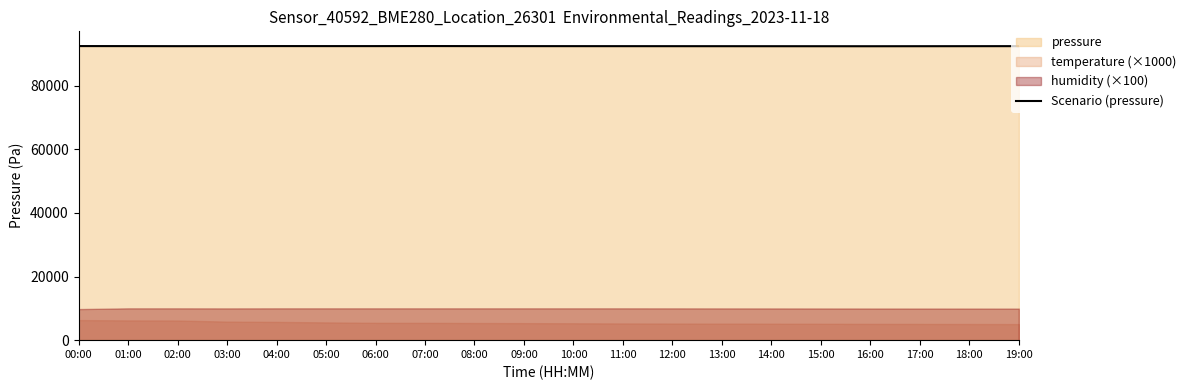

Reading right to left, what are all the values shown in this chart?

92390.0	92380.0	92370.0	92360.0	92365.0	92370.0	92375.0	92380.0	92385.0	92390.0	92395.0	92400.0	92420.9	92402.8	92403.5	92410.5	92396.4	92383.6	92400.3	92413.3